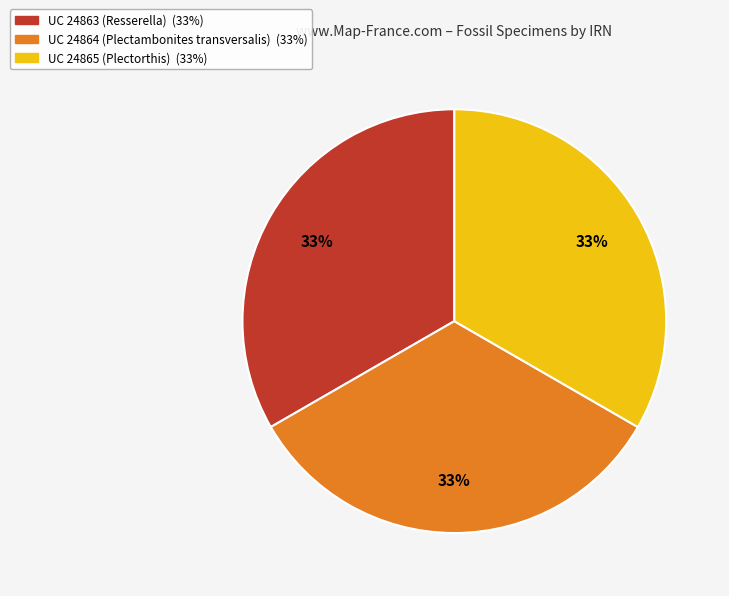

What is the ratio of the value at UC 24863 (Resserella) to the value at UC 24864 (Plectambonites transversalis)?

1.0